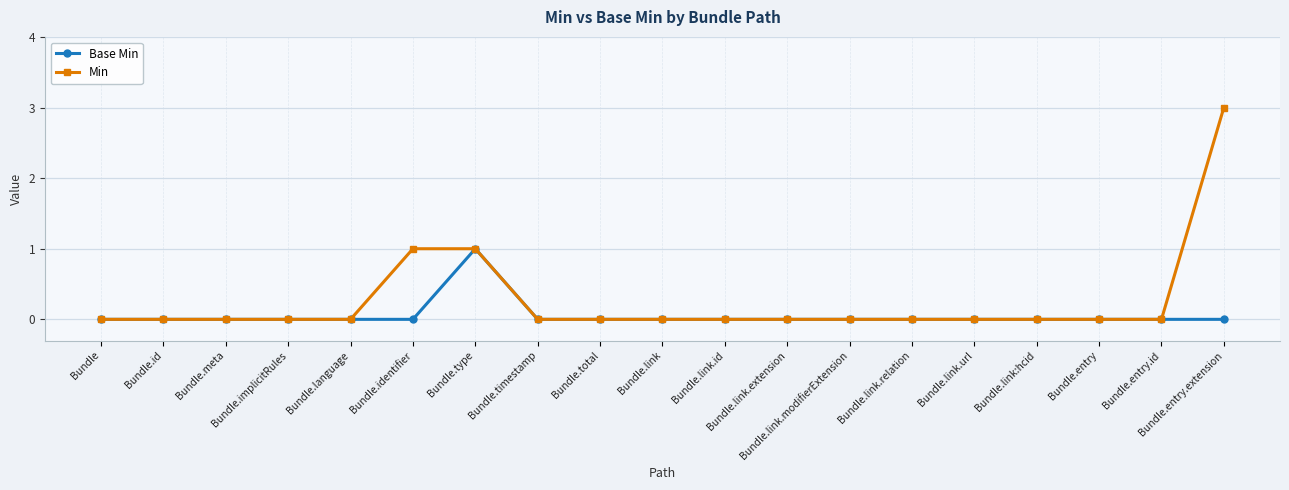

Count the Min values in the range 0 to 1.

18